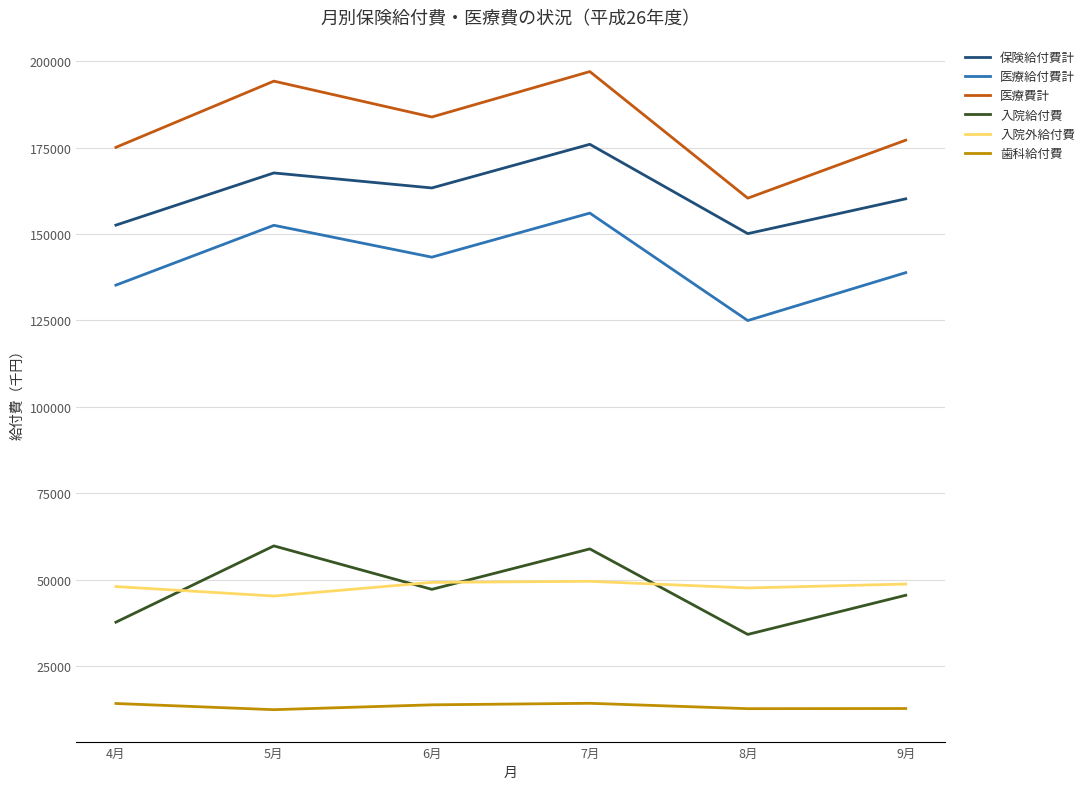

At which category does the chart reach its peak across all series?

7月